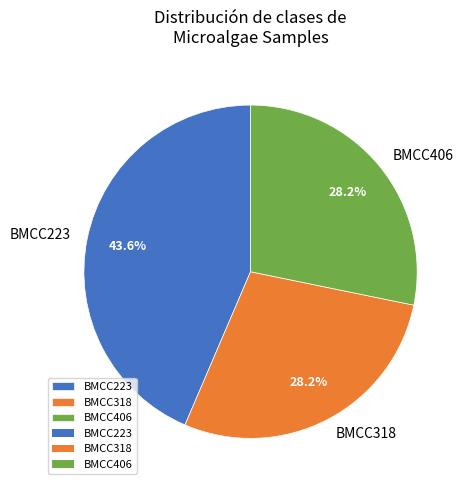

The BMCC406 slice represents 28% of the pie. True or false?

True